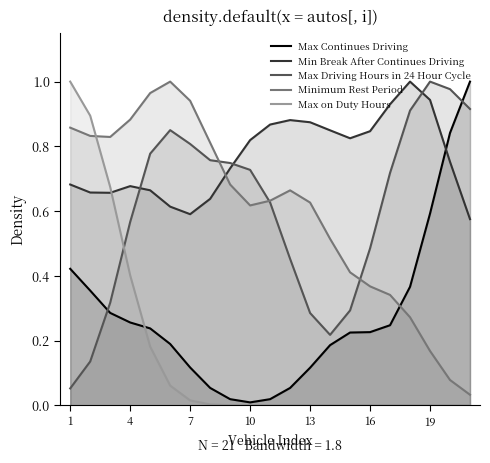

Which series has the largest range (max minus min)?

Max on Duty Hours